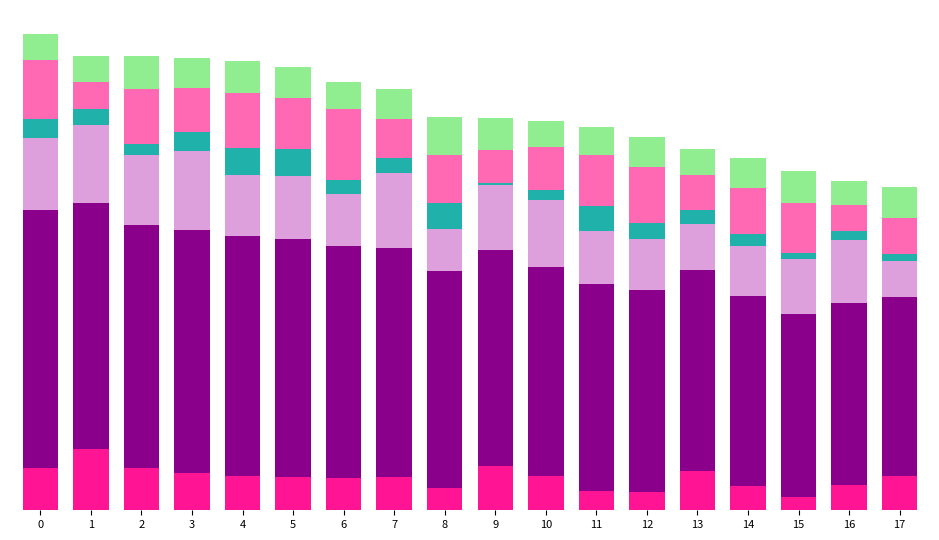

Are the bars horizontal?

No